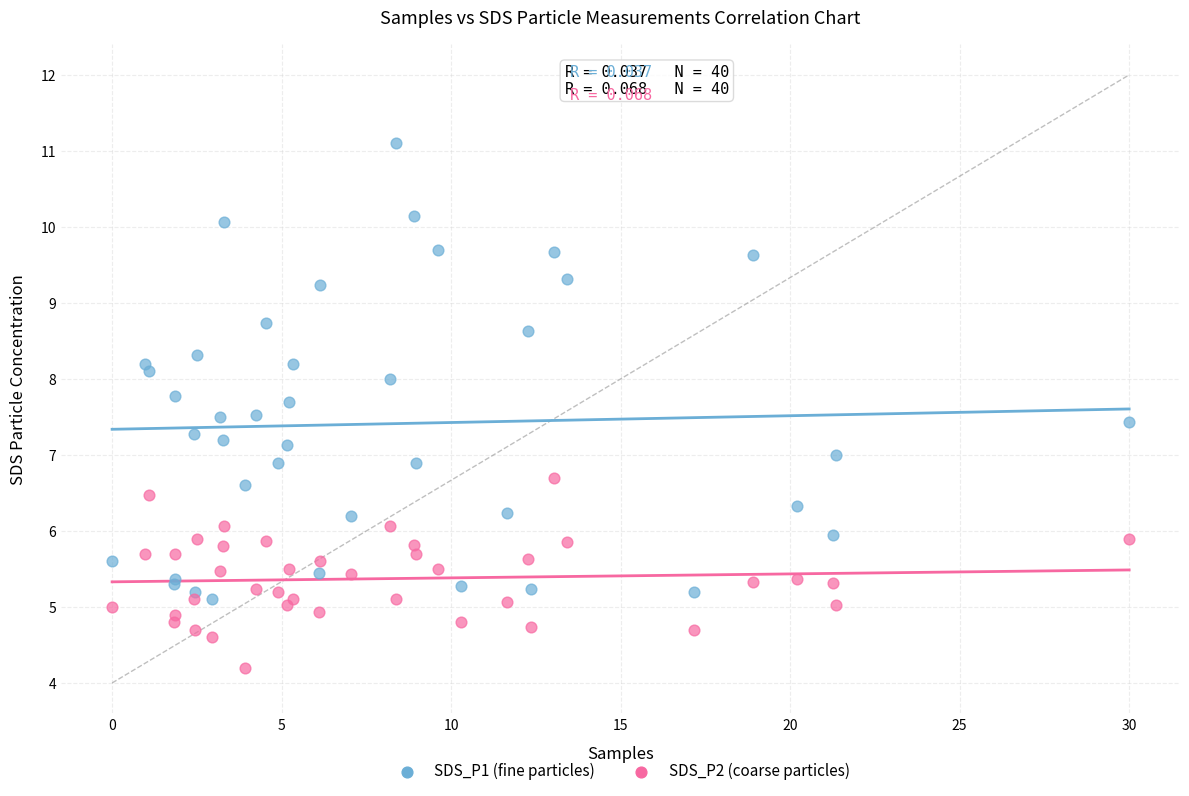

What are all the series names shown in the legend?

SDS_P1 (fine particles), SDS_P2 (coarse particles)